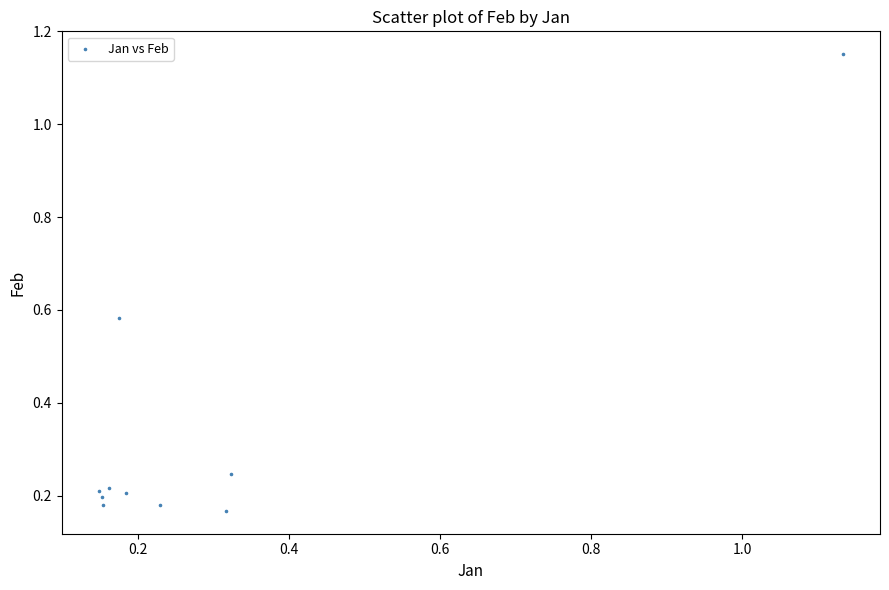

What is the average Y value?

0.3